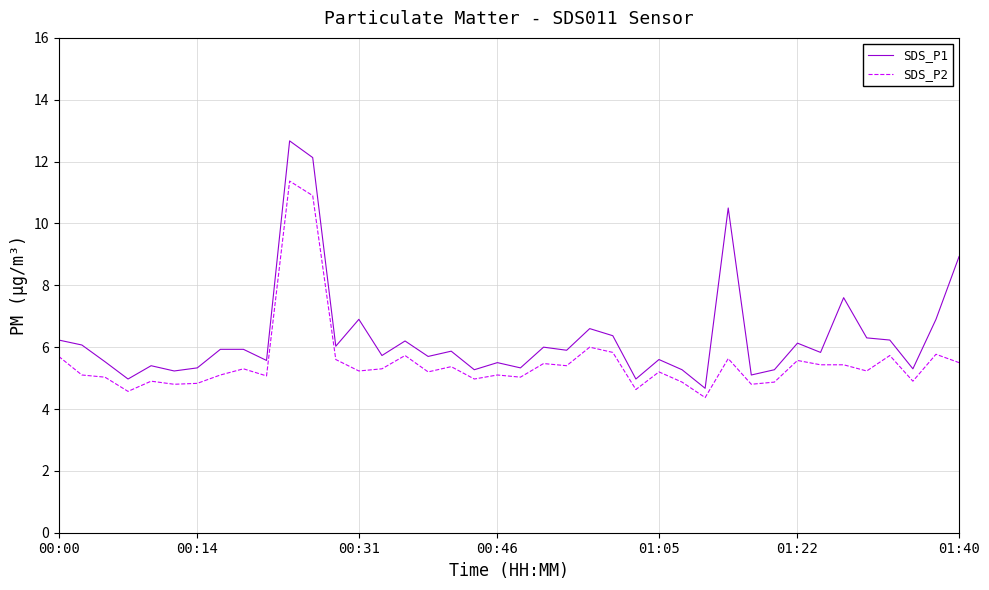

Which series has the widest spread of values?

SDS_P1